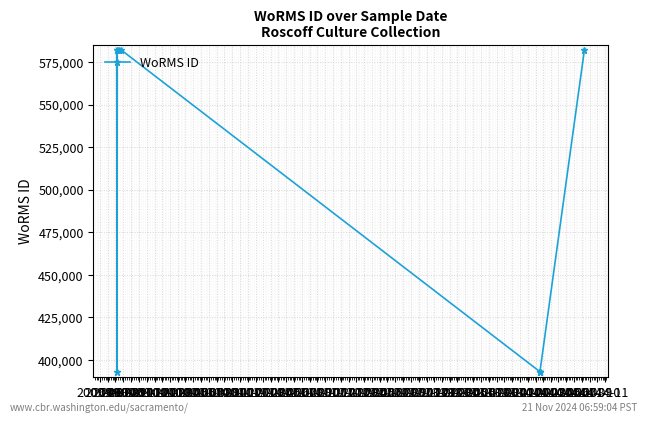

What is the minimum value shown in the chart?

393087